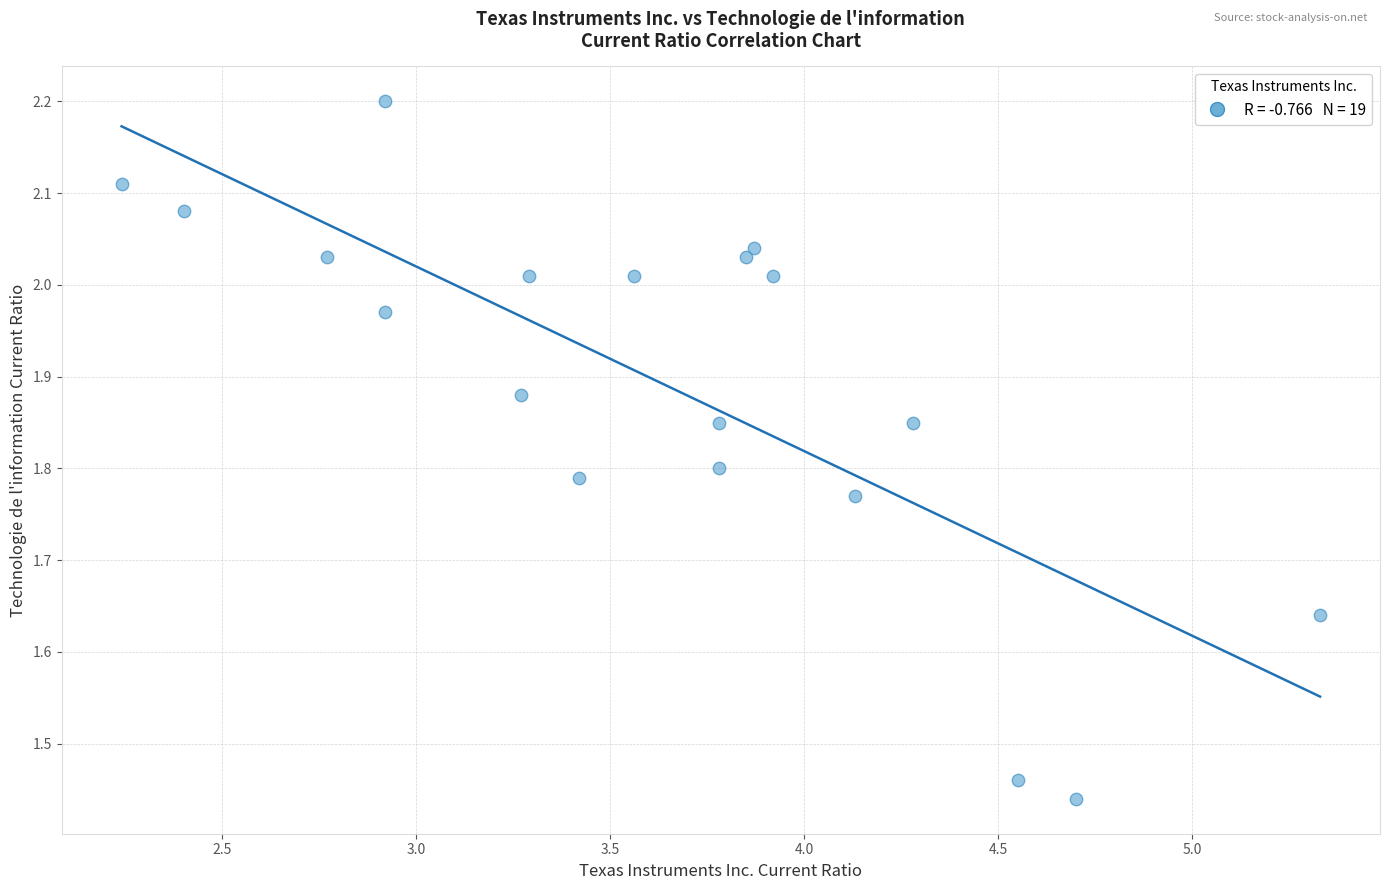

What is the range of Y values (max minus min)?

0.8